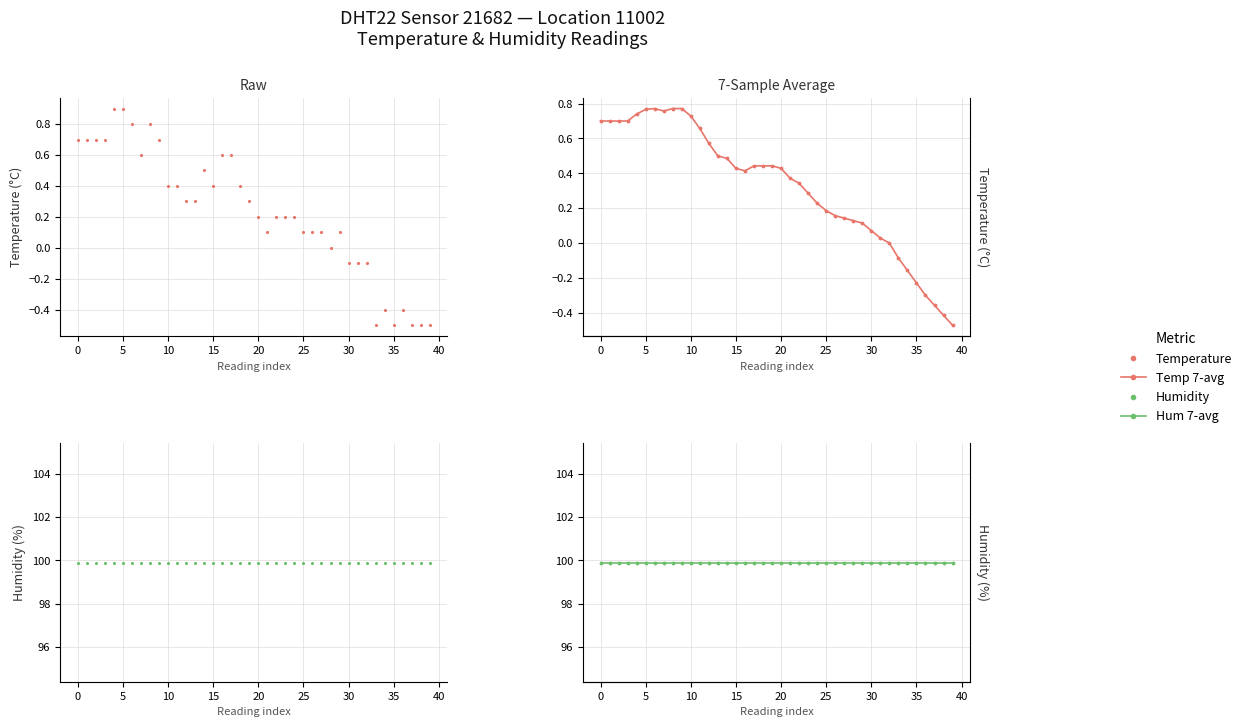

Which series has the largest range (max minus min)?

temperature